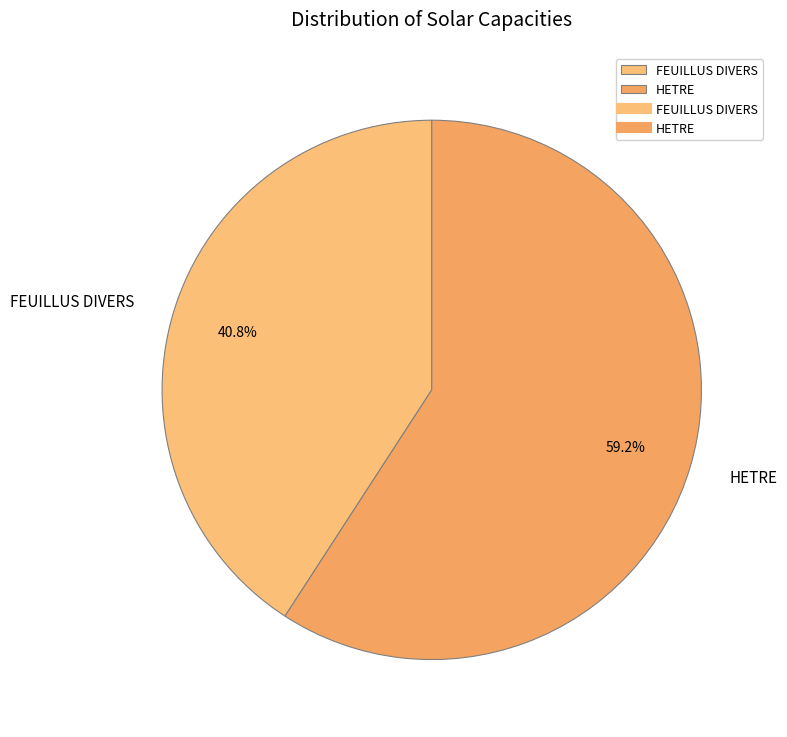

What percentage do FEUILLUS DIVERS and HETRE together represent?

100.0%